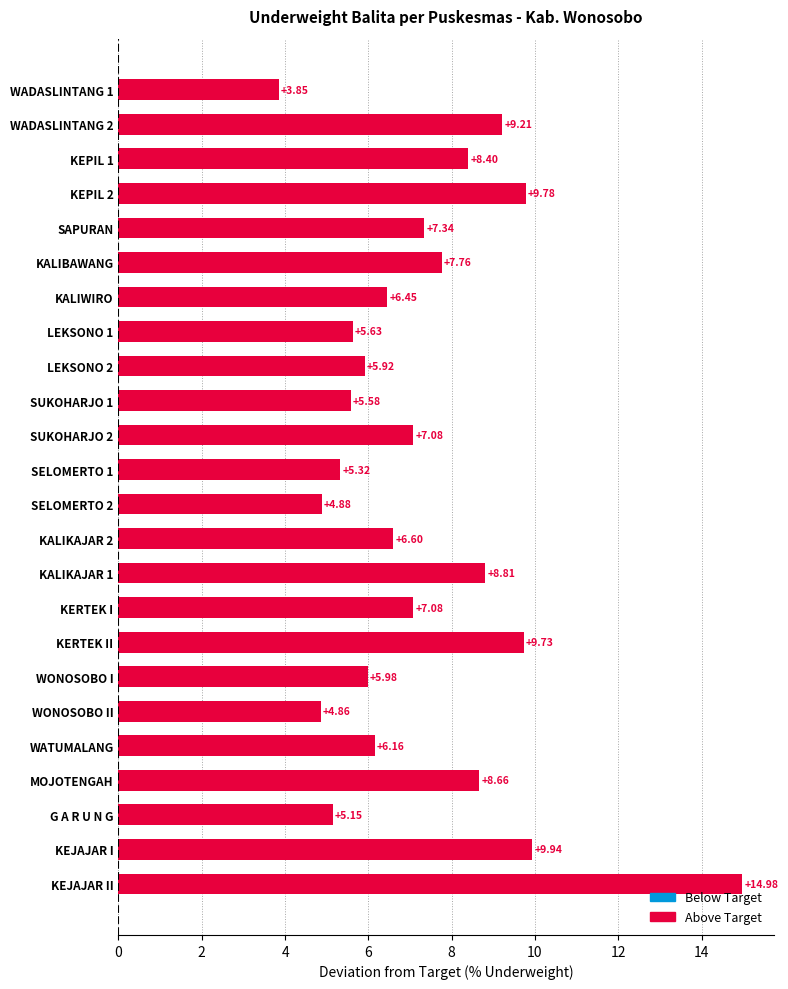

What is the change in value from KEPIL 1 to SELOMERTO 1?

-3.1